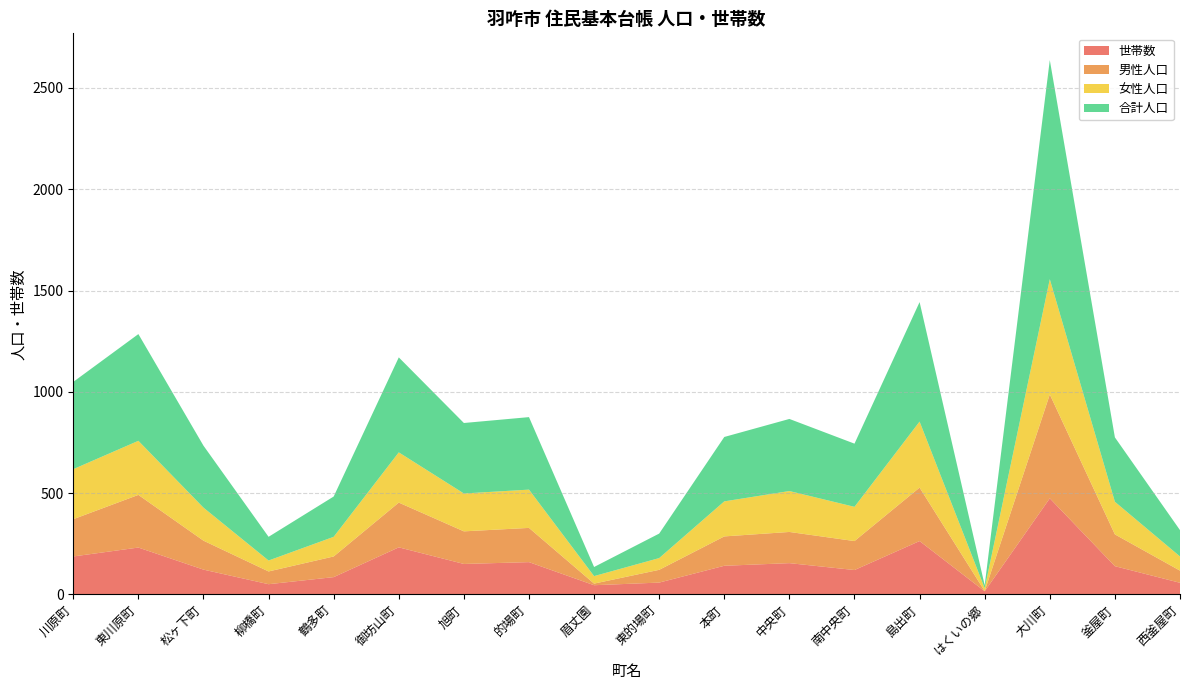

Reading left to right, list all the values displayed in this chart.

世帯数: 187	231	122	50	85	232	150	159	45	58	141	154	120	263	15	474	139	57
男性人口: 184	260	143	63	102	221	161	169	8	63	145	154	143	264	1	513	157	60
女性人口: 247	267	163	54	97	248	187	189	37	58	173	202	169	326	14	569	161	70
合計人口: 431	527	306	117	199	469	348	358	45	121	318	356	312	590	15	1082	318	130